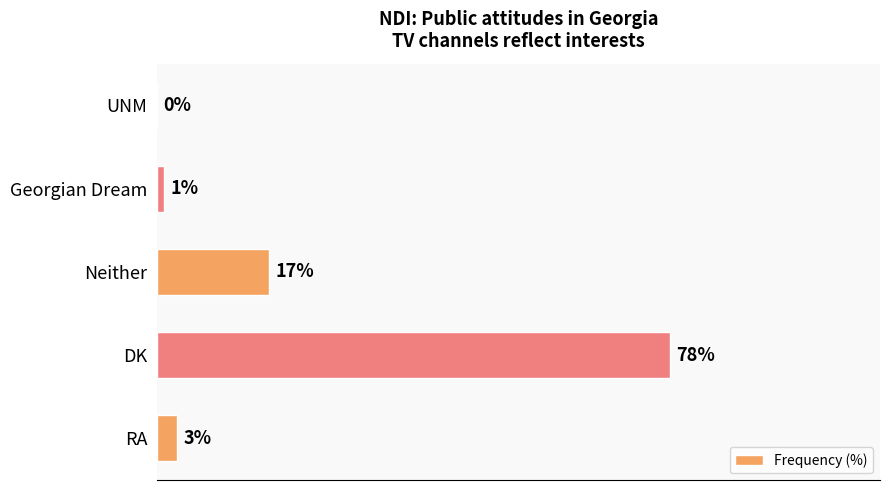

At which category does the chart reach its peak across all series?

DK